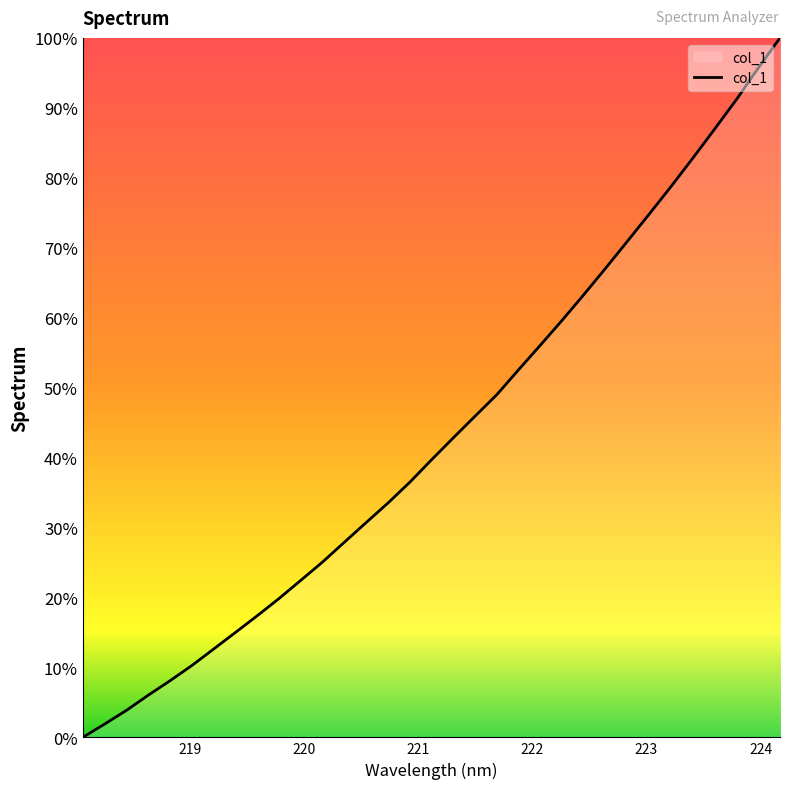

What is the difference between the maximum and minimum values?

100.0